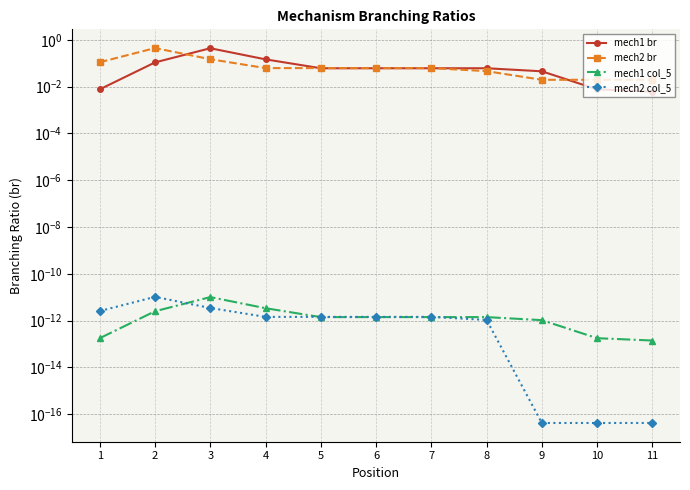

Reading left to right, what are all the values shown in this chart?

mech1 br: 1=0.0	2=0.1	3=0.4	4=0.1	5=0.1	6=0.1	7=0.1	8=0.1	9=0.0	10=0.0	11=0.0
mech2 br: 1=0.1	2=0.4	3=0.1	4=0.1	5=0.1	6=0.1	7=0.1	8=0.0	9=0.0	10=0.0	11=0.0
mech1 col_5: 1=0.0	2=0.0	3=0.0	4=0.0	5=0.0	6=0.0	7=0.0	8=0.0	9=0.0	10=0.0	11=0.0
mech2 col_5: 1=0.0	2=0.0	3=0.0	4=0.0	5=0.0	6=0.0	7=0.0	8=0.0	9=0.0	10=0.0	11=0.0